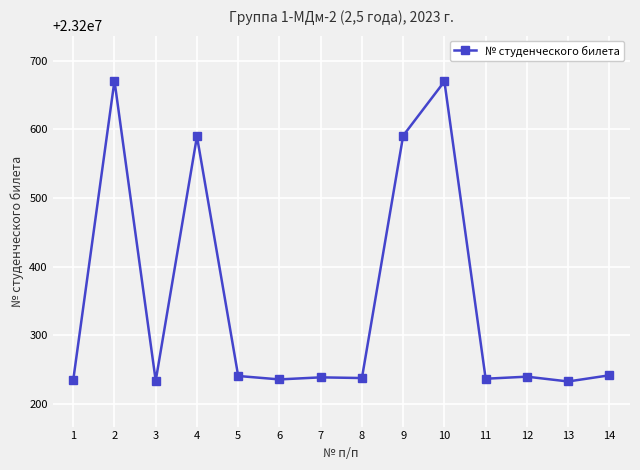

Is it true that the value at 14 is 40900878?

False